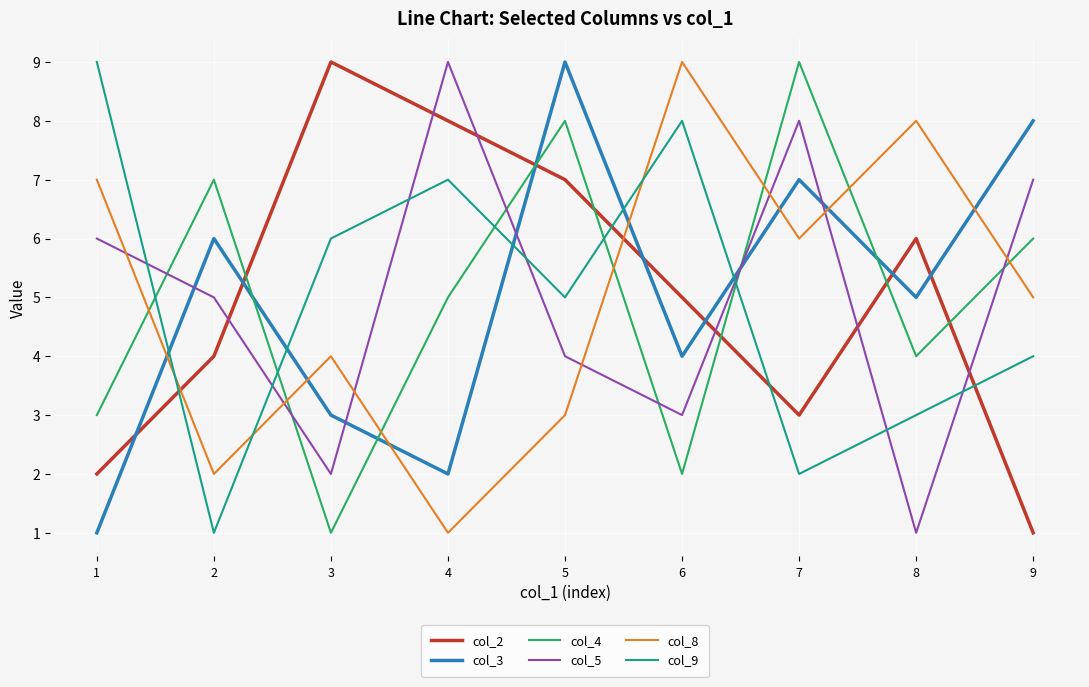

Count the number of categories in the chart.

9